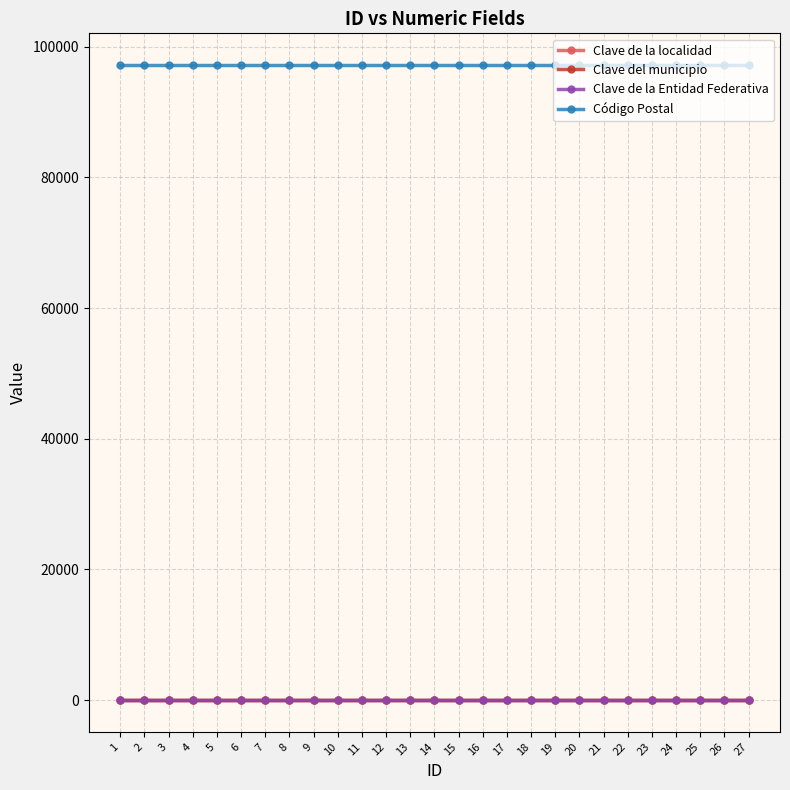

True or false: Clave del municipio and Clave de la localidad intersect in this chart.

False